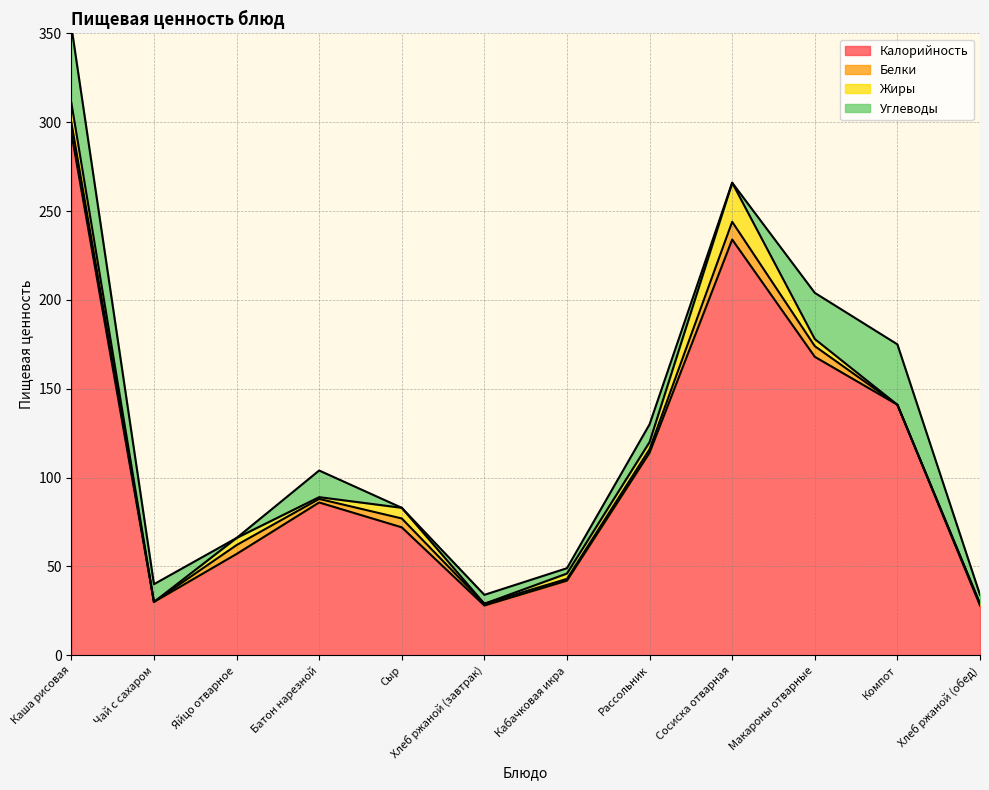

What is the difference between the second highest and second lowest values in the Жиры series?

11